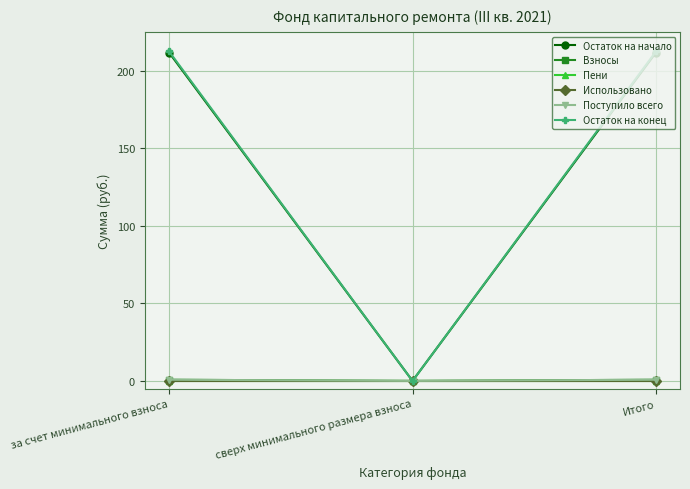

The value of Использовано at Итого is 0.0. True or false?

True